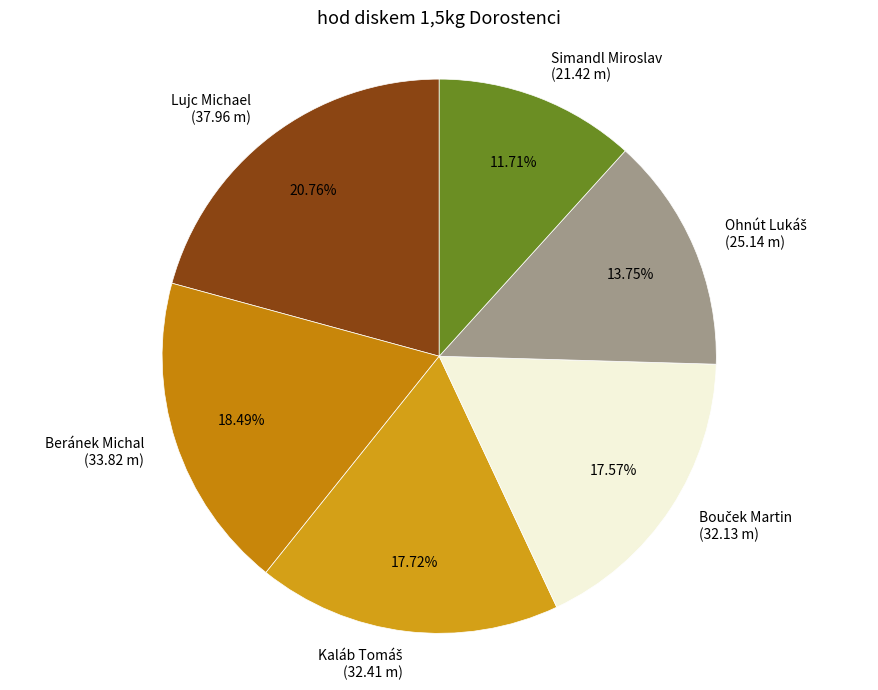

The Simandl Miroslav slice represents 12% of the pie. True or false?

True